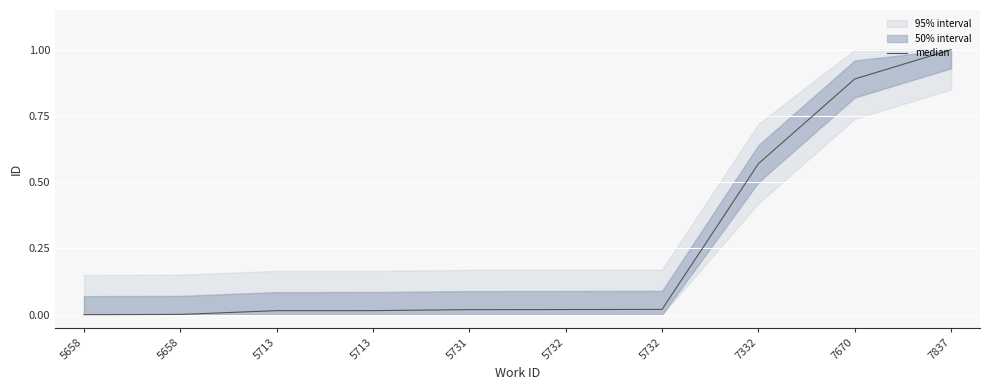

Does the chart display data point markers on the line(s)?

No